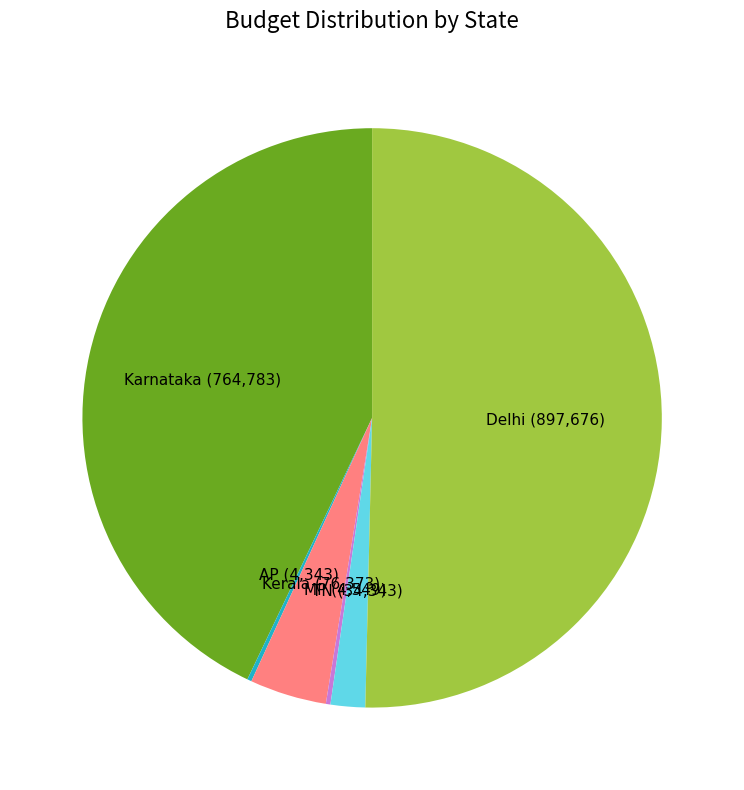

Is the sum of TN and Karnataka greater than half?

No